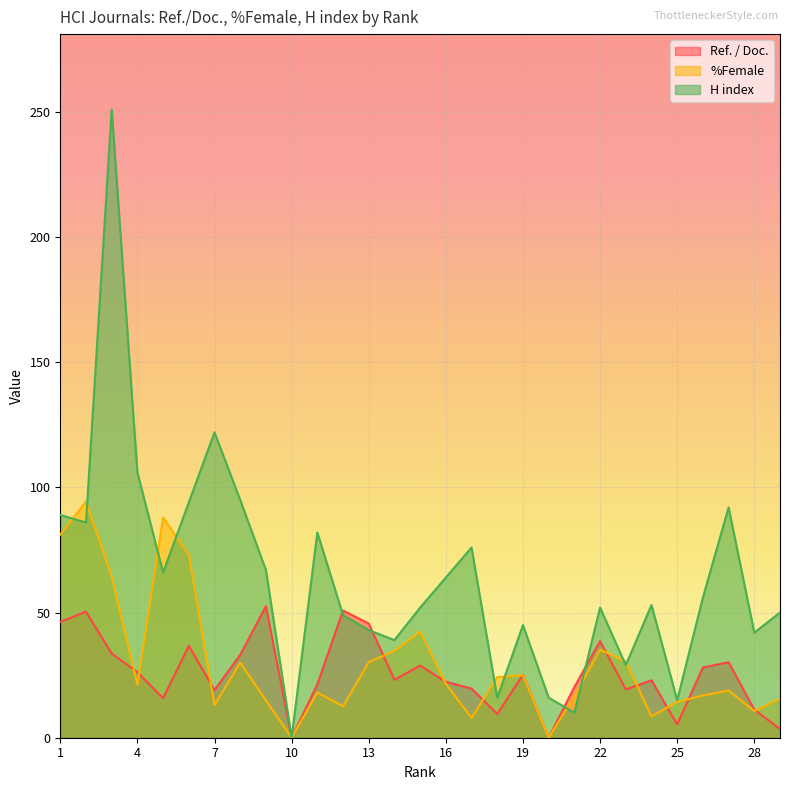

What is the maximum value for %Female?

94.3